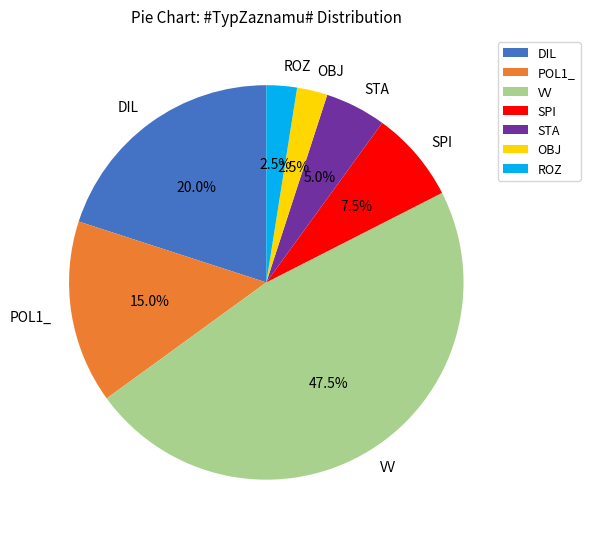

What is the ratio of the value at SPI to the value at ROZ?

3.0